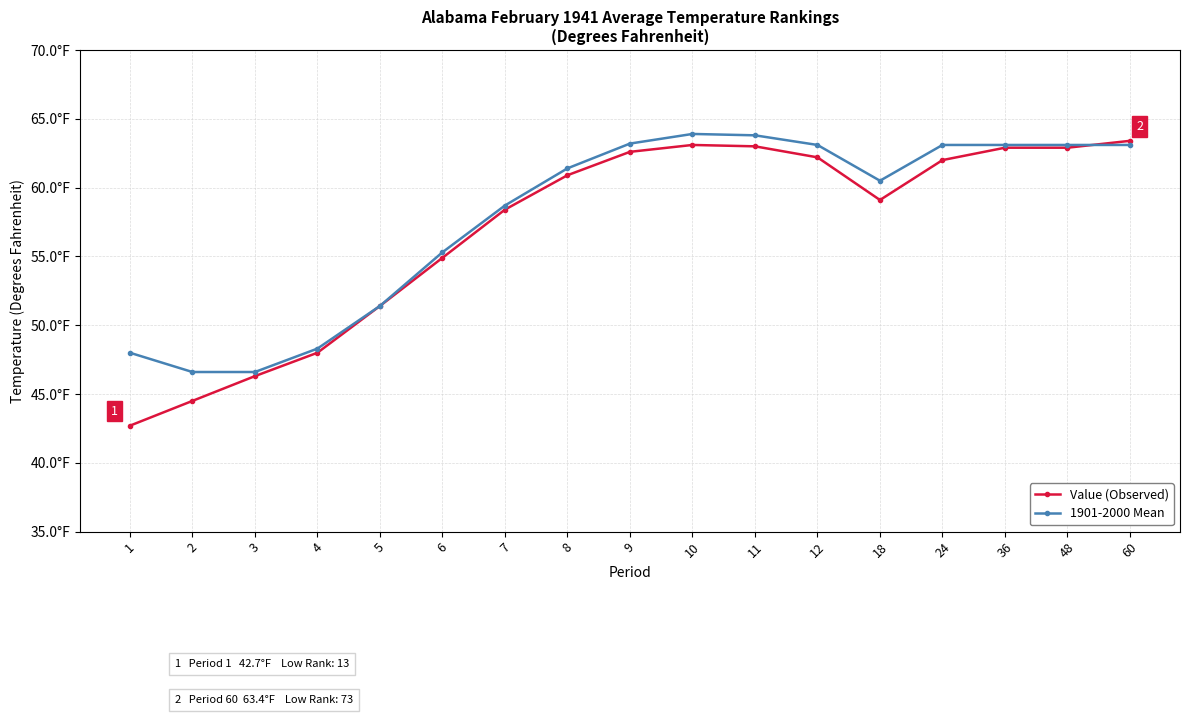

What is the difference between the 1901-2000 Mean values at 7 and 8?

2.7